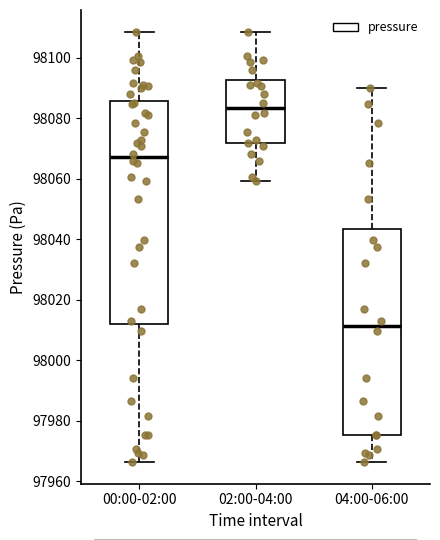

Reading left to right, read every box against the y-axis: the position of its median line, the range the box covers, and the ends of its whiskers. The values are not printed on the chart, so give them approximately, as read against the axis.

00:00-02:00: median 98068, box 98012 to 98086, whiskers 97966 to 98108
02:00-04:00: median 98084, box 98072 to 98092, whiskers 98060 to 98108
04:00-06:00: median 98012, box 97976 to 98044, whiskers 97966 to 98090